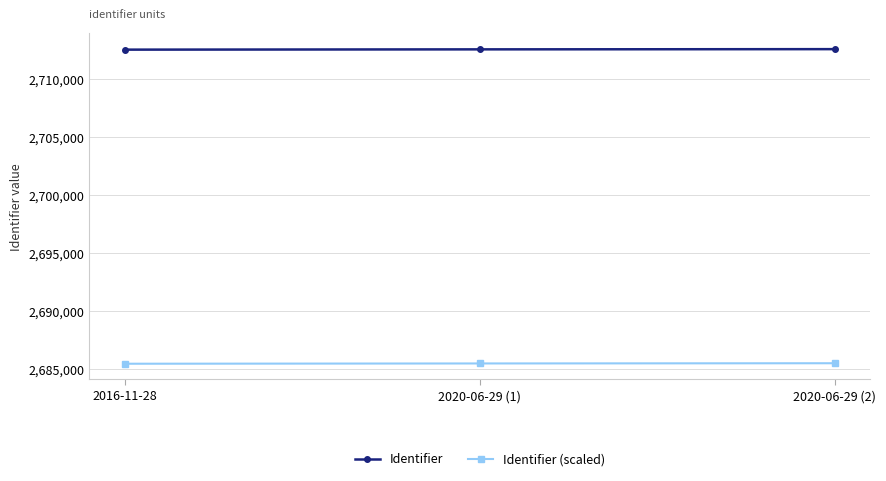

How many lines are shown in the chart?

2